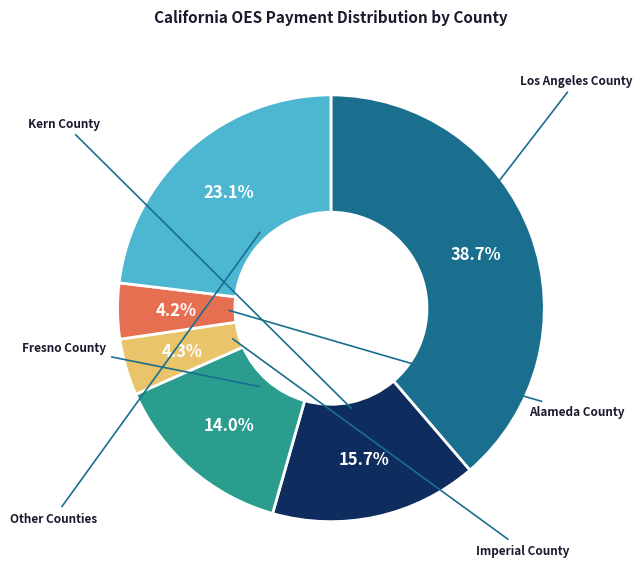

Is there any slice that represents more than half of the pie?

No